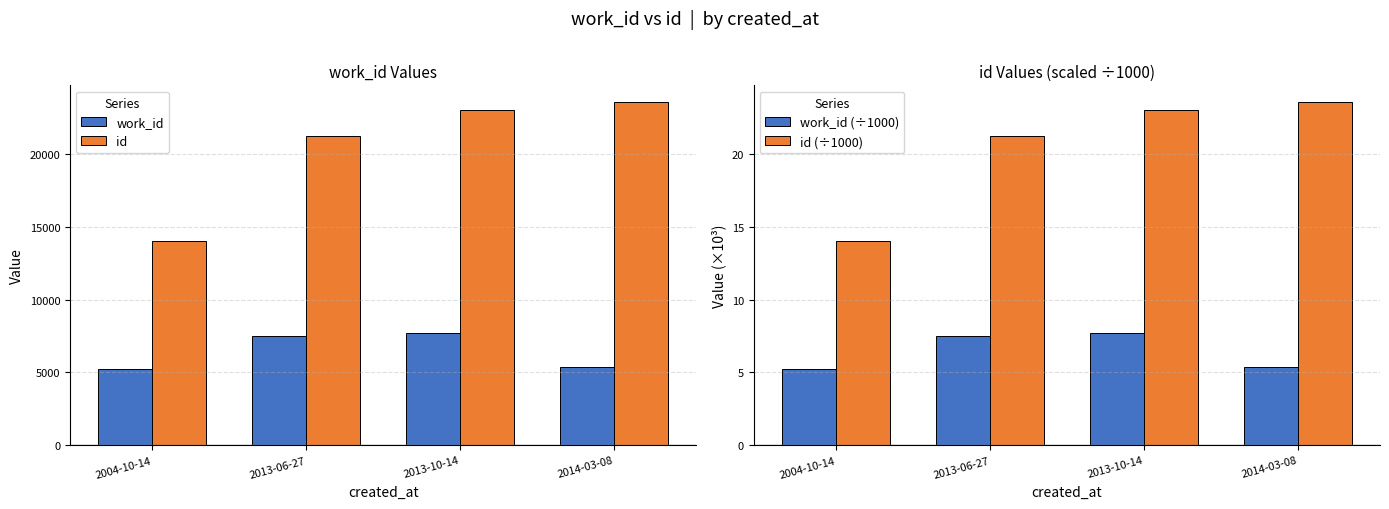

Count the number of data series in this chart.

4